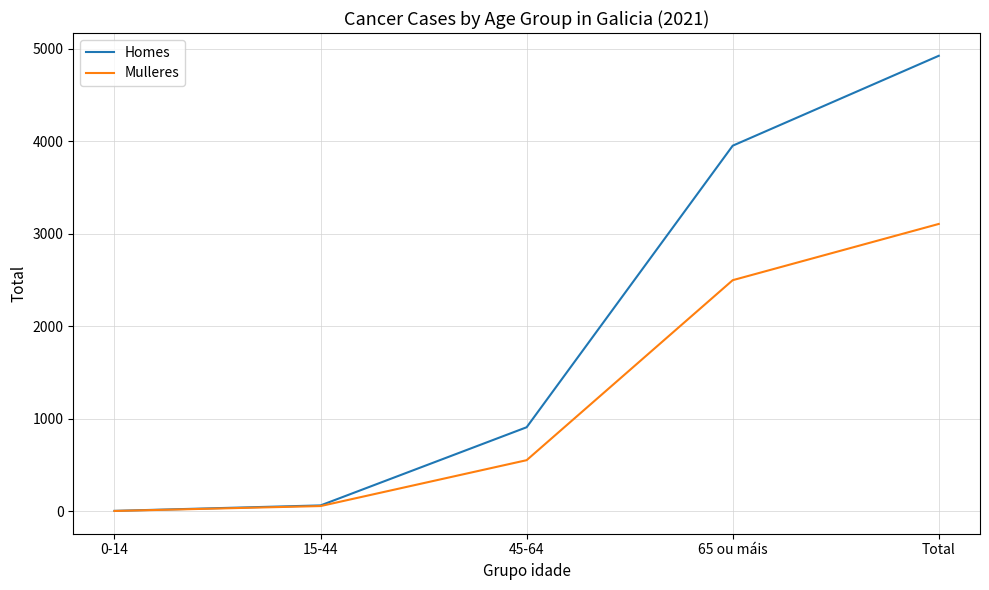

What are all the series names shown in the legend?

Homes, Mulleres